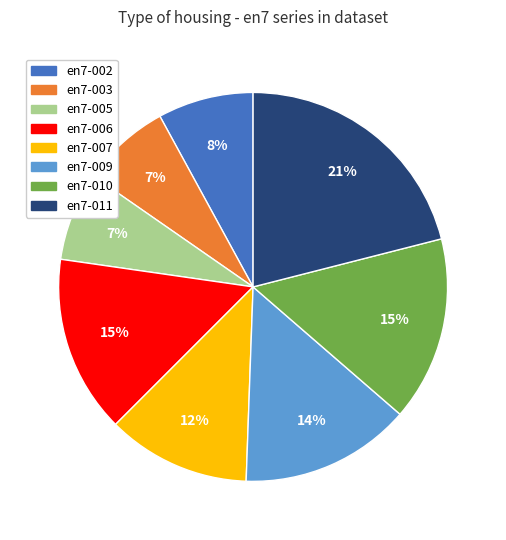

The en7-011 slice represents 21% of the pie. True or false?

True